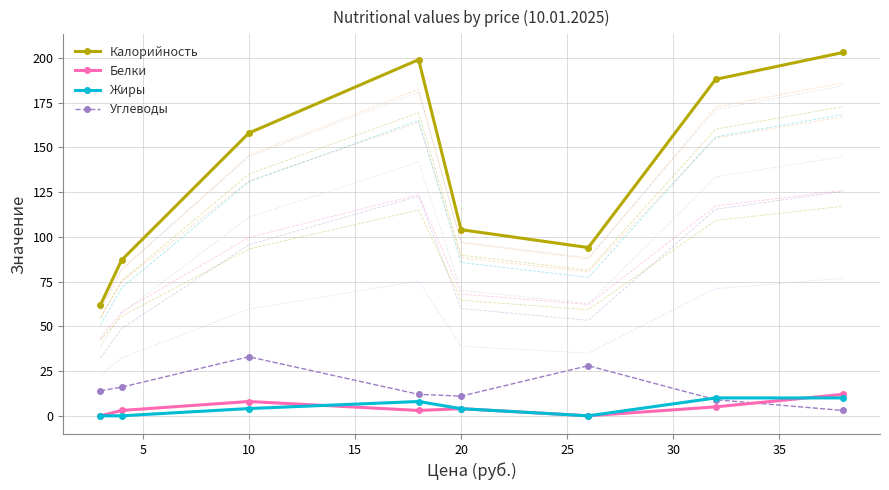

Which series ends up on top after the final intersection of Белки and Углеводы?

Белки